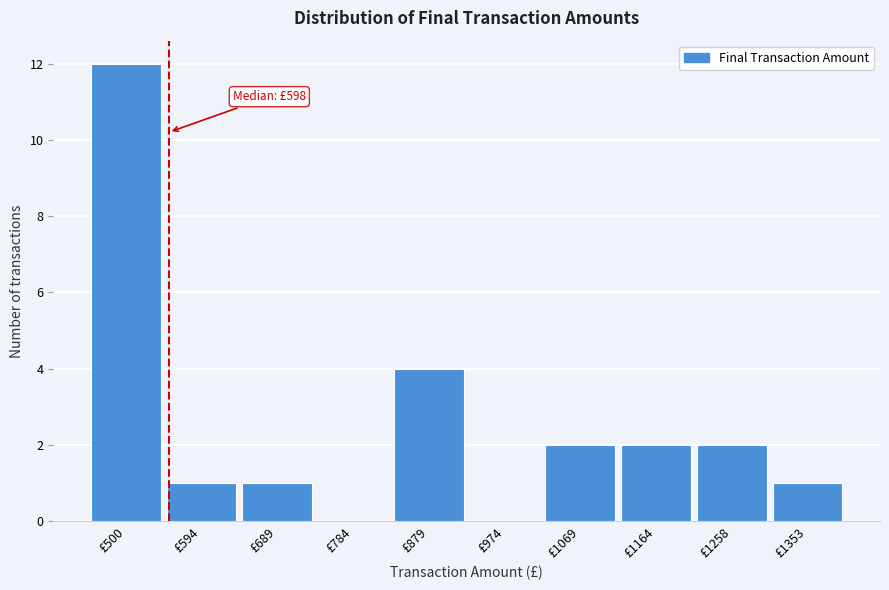

Reading right to left, what are all the values shown in this chart?

£1353=1	£1258=2	£1164=2	£1069=2	£974=0	£879=4	£784=0	£689=1	£594=1	£500=12